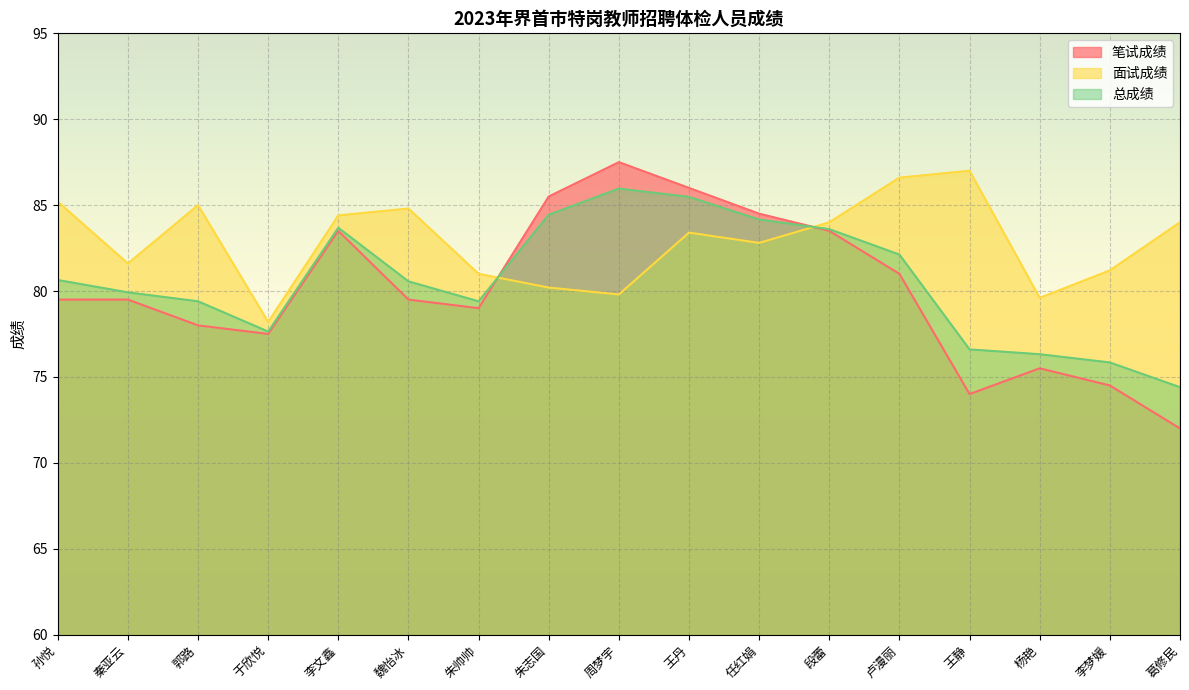

Is the value of 总成绩 at 朱帅帅 greater than the value of 面试成绩 at 任红娟?

No